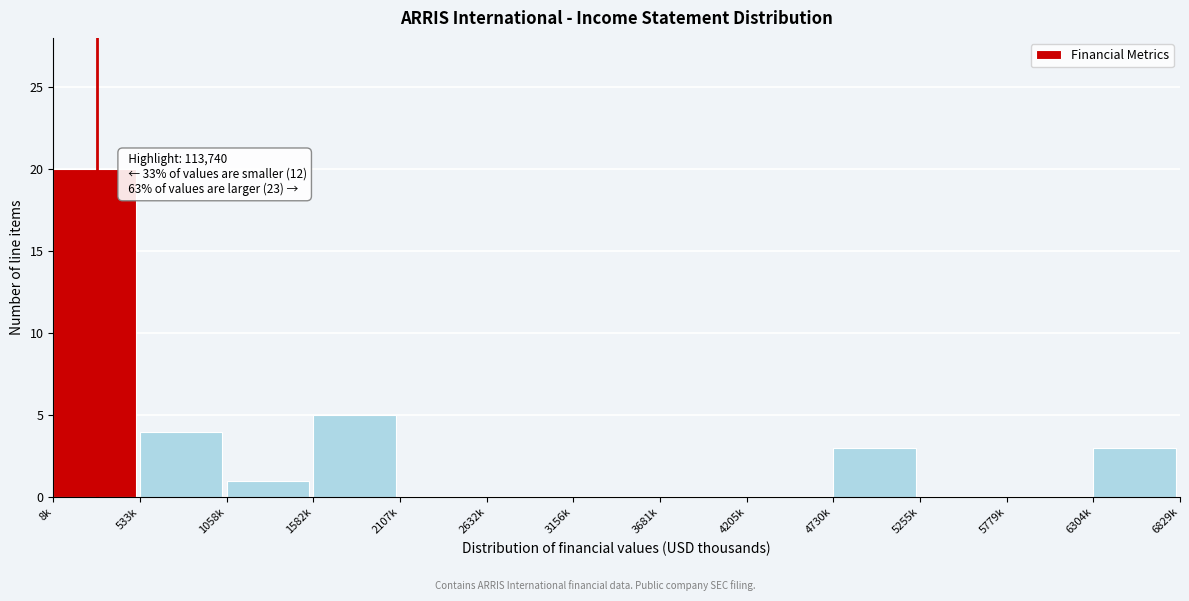

Reading left to right, extract all data points from this chart.

8k=20	533k=4	1058k=1	1582k=5	2107k=0	2632k=0	3156k=0	3681k=0	4205k=0	4730k=3	5255k=0	5779k=0	6304k=3